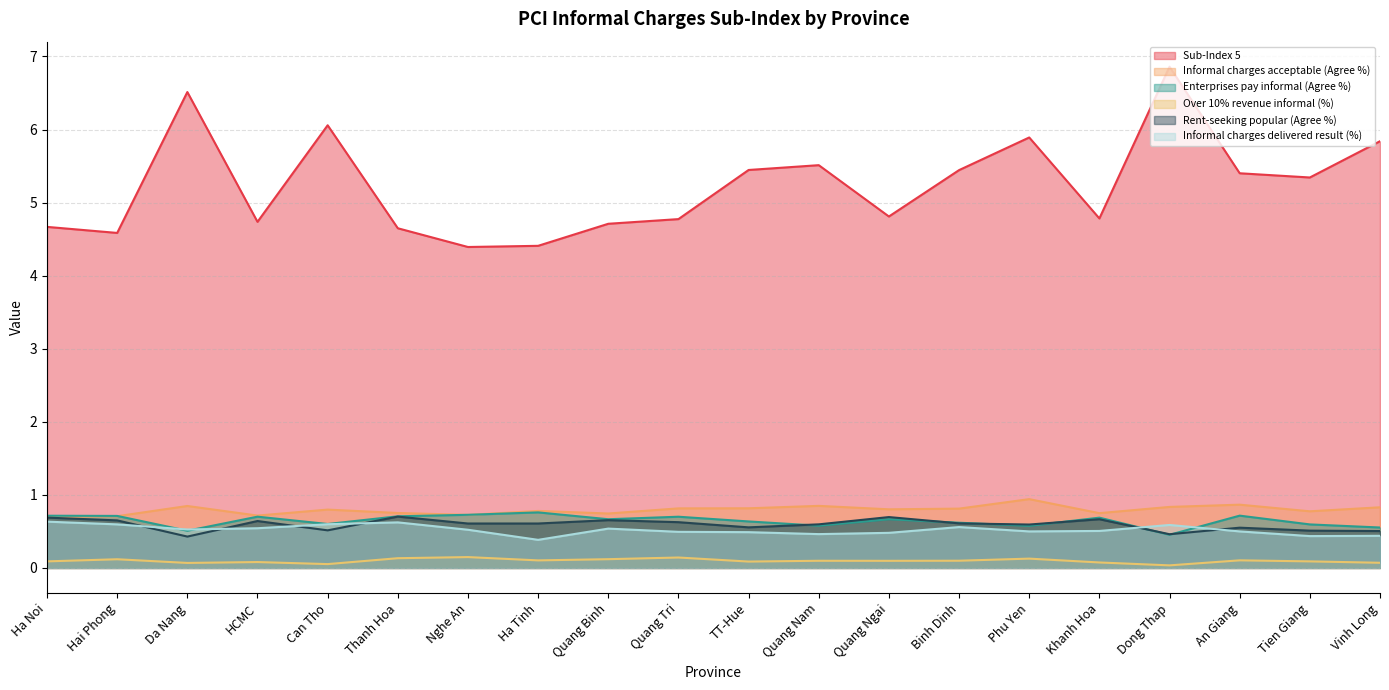

What is the sum of all Rent-seeking popular (Agree %) values?

11.9